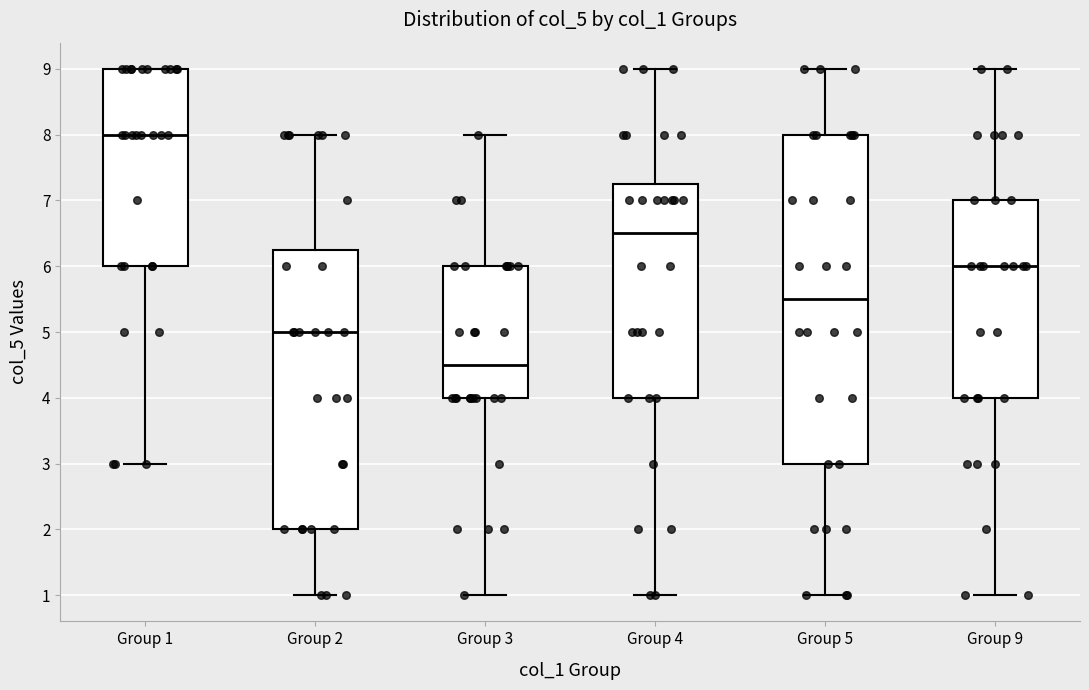

Reading left to right, transcribe this box plot: for each box, give where its median line is, the range the box spans, and where its two whiskers end, as read against the y-axis. The values are not printed on the chart, so give them approximately, as read against the axis.

Group 1: median 8.0, box 6.0 to 9.0, whiskers 3.0 to 9.0
Group 2: median 5.0, box 2.0 to 6.3, whiskers 1.0 to 8.0
Group 3: median 4.5, box 4.0 to 6.0, whiskers 1.0 to 8.0
Group 4: median 6.5, box 4.0 to 7.3, whiskers 1.0 to 9.0
Group 5: median 5.5, box 3.0 to 8.0, whiskers 1.0 to 9.0
Group 9: median 6.0, box 4.0 to 7.0, whiskers 1.0 to 9.0